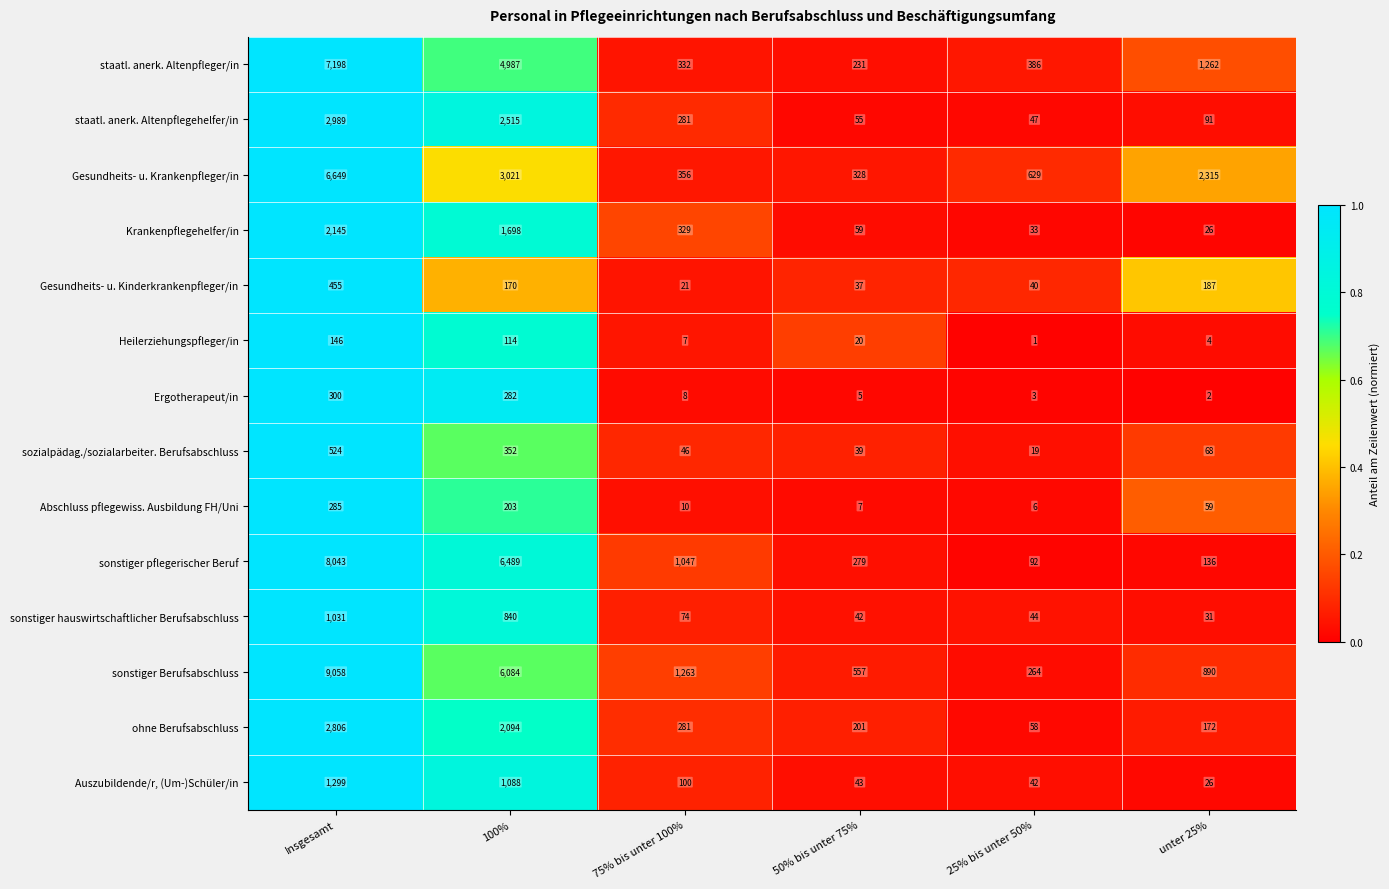

At which category does the chart reach its peak across all series?

Insgesamt